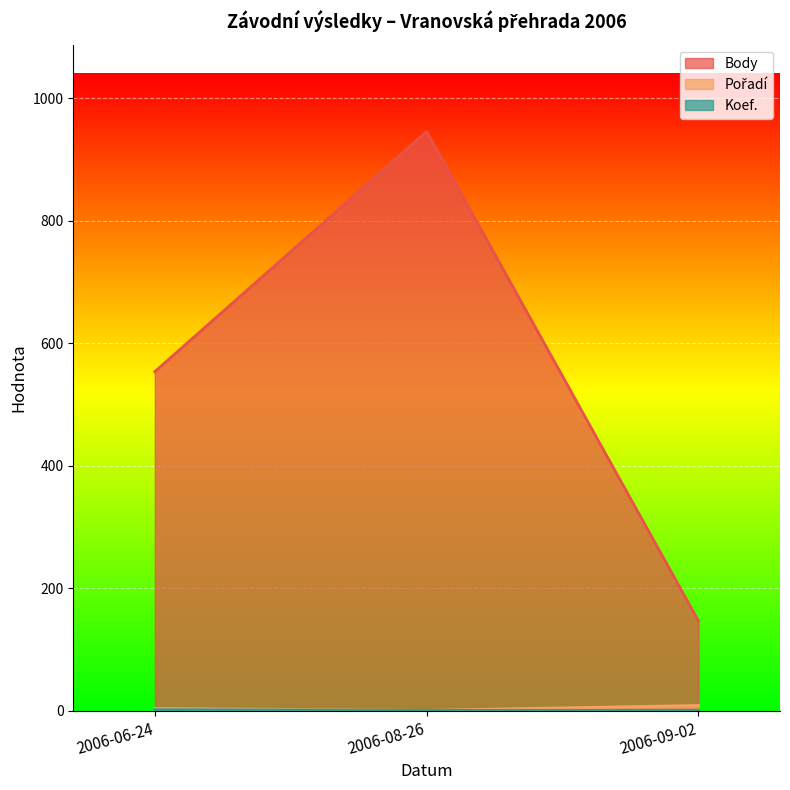

Which series has the widest spread of values?

Body